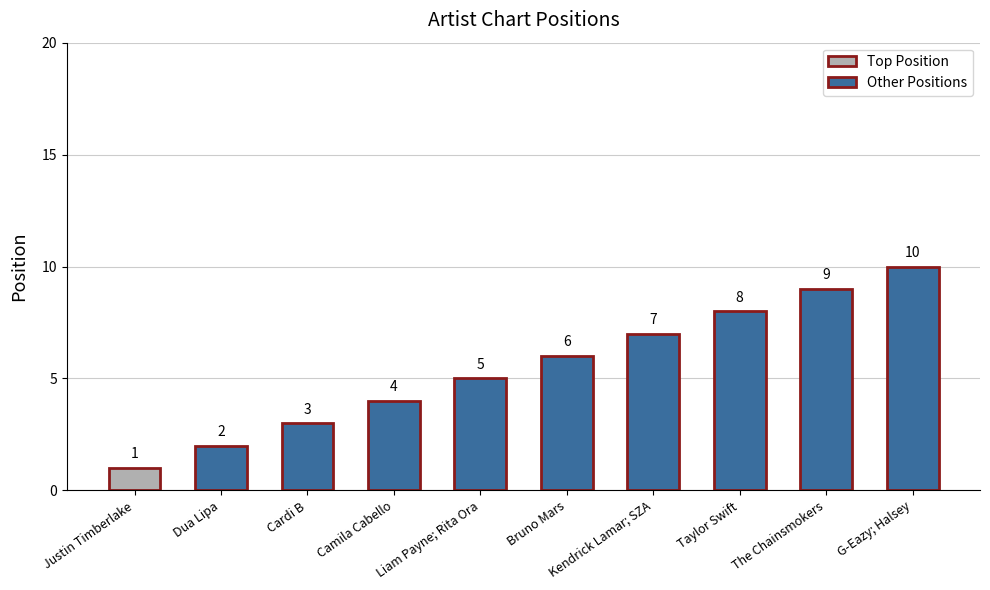

Reading right to left, list all the values displayed in this chart.

10	9	8	7	6	5	4	3	2	1